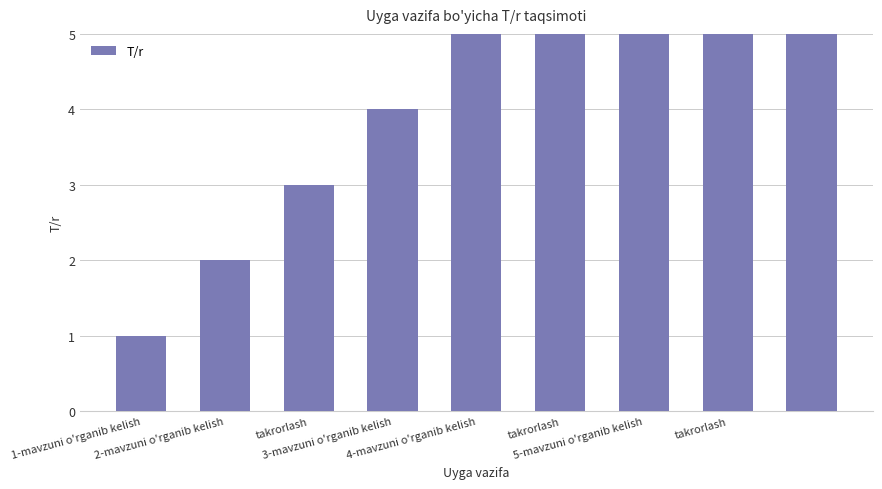

At which label is the value closest to 5?

4-mavzuni o'rganib kelish